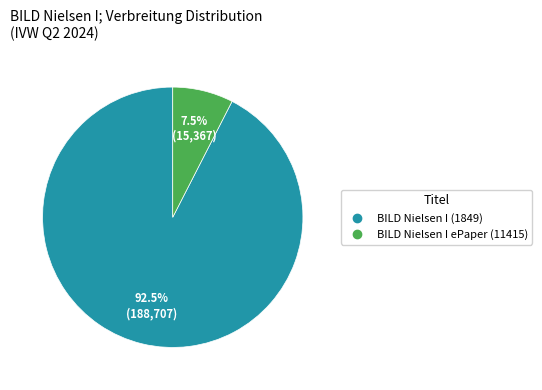

To the nearest percent, what is the difference between the largest and smallest slice percentages?

85%